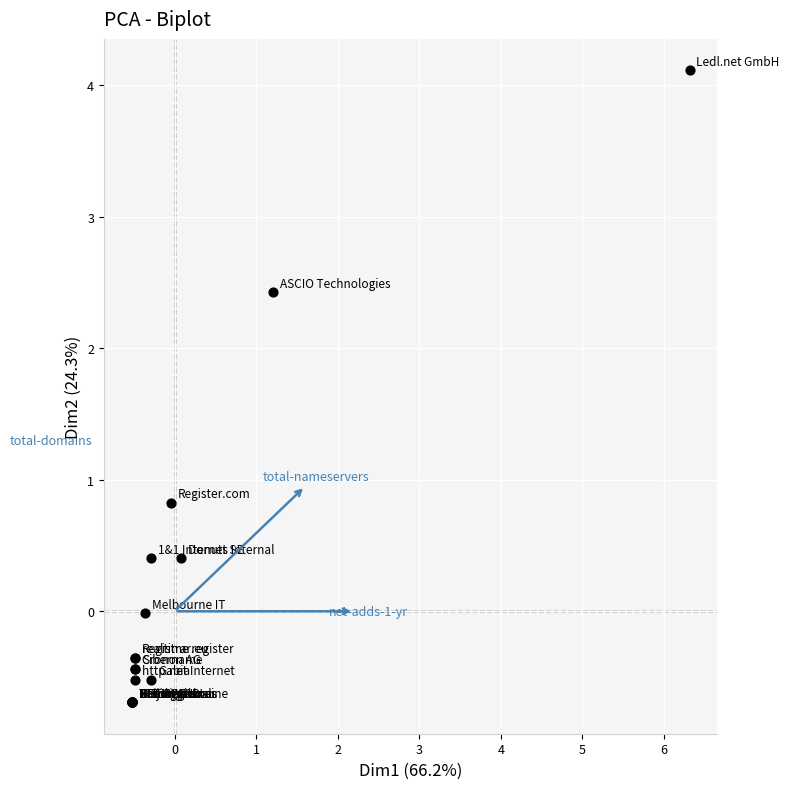

What Y value in the scatter plot is closest to 1?

0.8